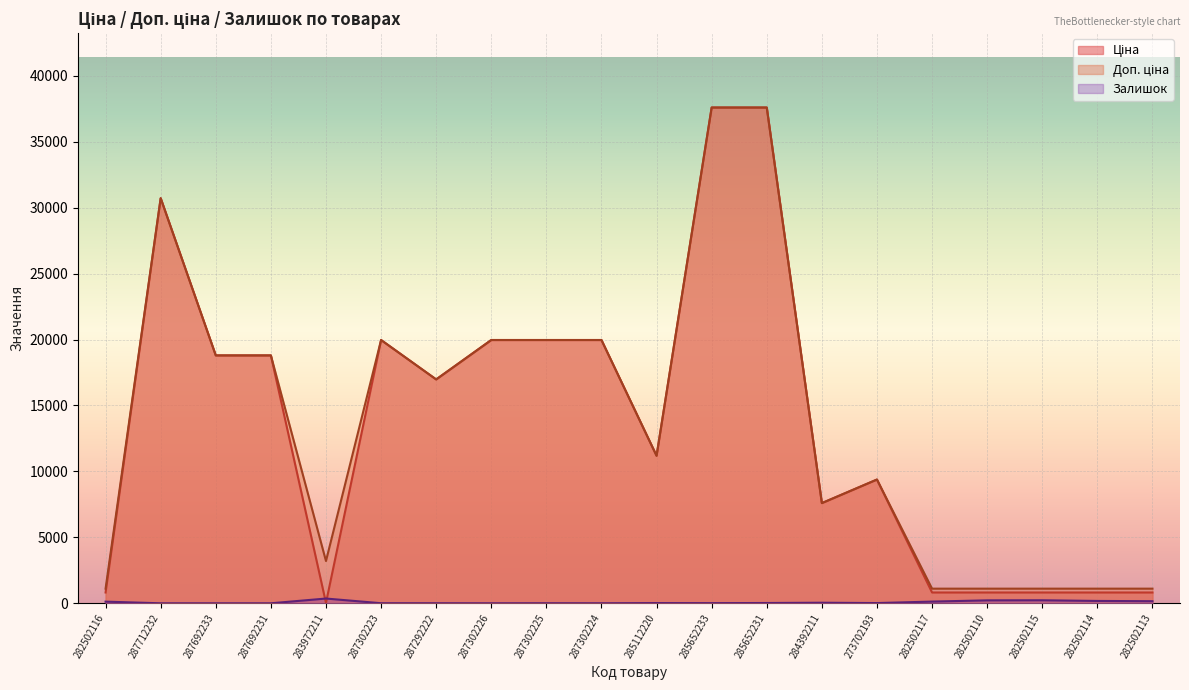

Where is the first local maximum for Залишок?

283972211